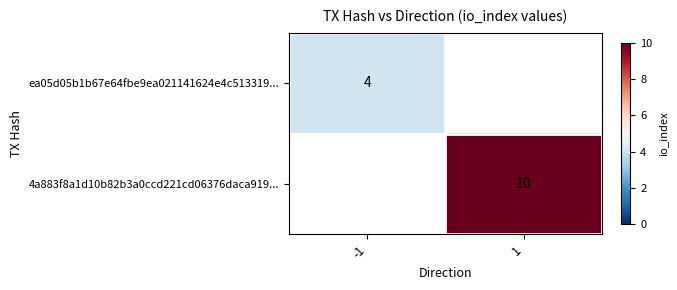

Is the value of ea05d05b1b67e64fbe9ea021141624e4c513319... at -1 greater than the value of 4a883f8a1d10b82b3a0ccd221cd06376daca919... at 1?

No